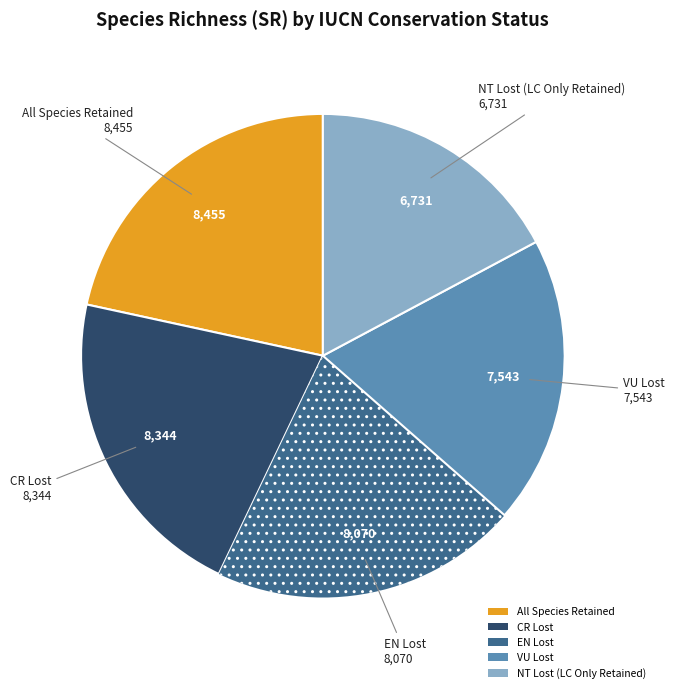

Approximately how many times larger is the value at EN Lost compared to All Species Retained?

1.0